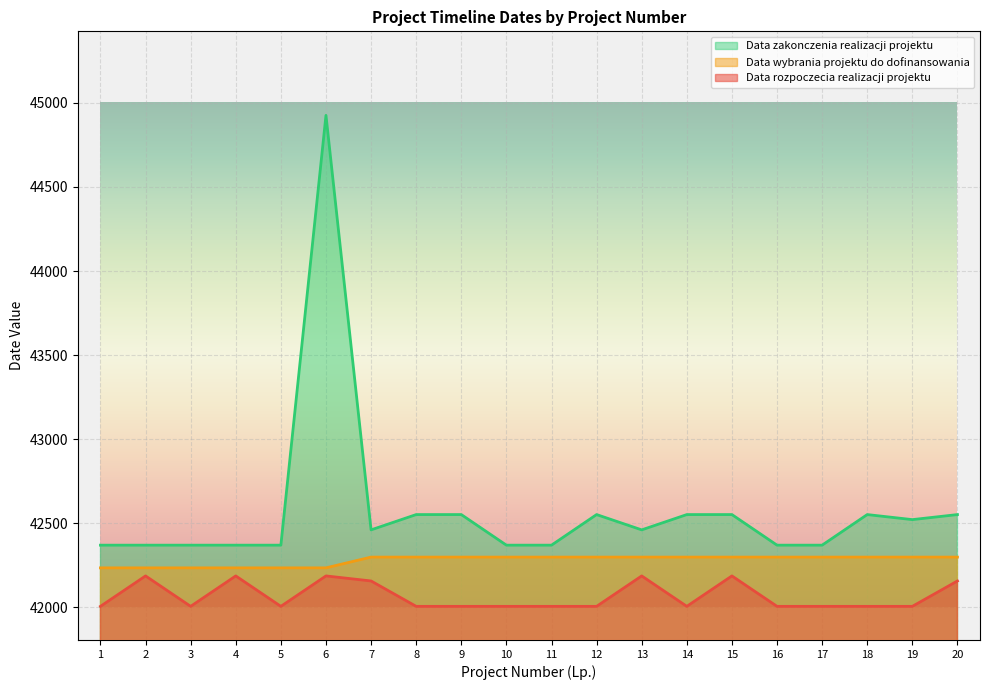

True or false: Data wybrania projektu do dofinansowania and Data zakonczenia realizacji projektu cross at least once.

False